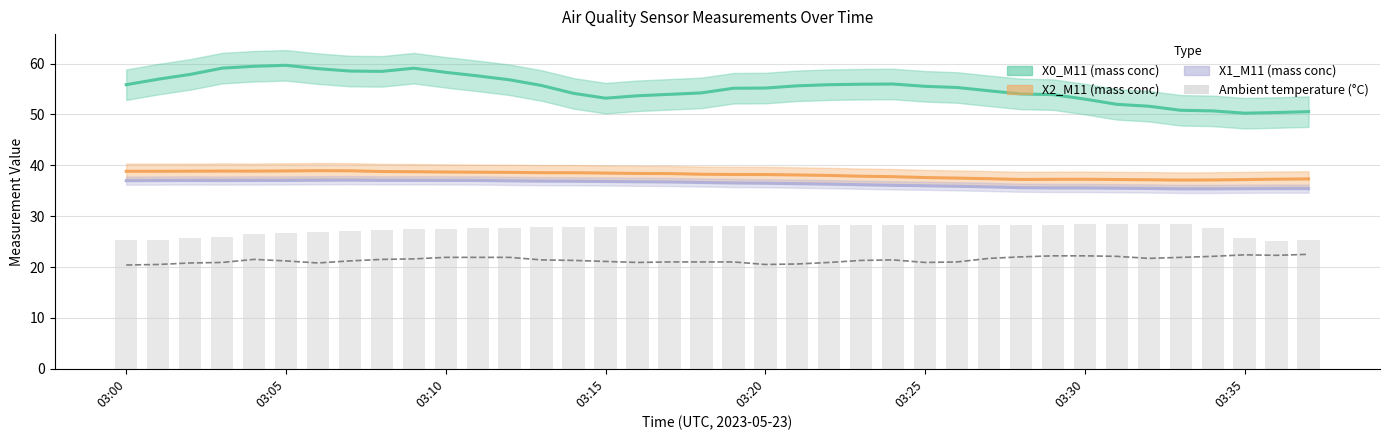

Reading right to left, transcribe all the data shown in this chart.

X0_M11 (mass conc): 50.5	50.4	50.2	50.7	50.8	51.6	52.0	53.0	53.9	54.0	54.6	55.3	55.5	56.0	55.9	55.8	55.6	55.2	55.1	54.2	53.9	53.7	53.2	54.1	55.7	56.8	57.6	58.3	59.1	58.5	58.5	59.0	59.6	59.5	59.1	57.9	56.9	55.8
X2_M11 (mass conc): 37.3	37.3	37.2	37.1	37.1	37.2	37.2	37.2	37.2	37.2	37.4	37.5	37.6	37.8	37.9	38.0	38.1	38.2	38.2	38.2	38.4	38.4	38.5	38.5	38.5	38.6	38.6	38.7	38.7	38.8	38.9	38.9	38.9	38.9	38.9	38.8	38.8	38.8
X1_M11 (mass conc): 35.4	35.4	35.4	35.4	35.4	35.4	35.5	35.5	35.5	35.6	35.8	35.9	36.0	36.1	36.2	36.3	36.4	36.5	36.5	36.6	36.7	36.8	36.8	36.9	36.9	36.9	37.0	37.0	37.0	37.0	37.1	37.1	37.0	37.0	37.0	37.0	37.0	37.0
Sample RH (%): 22.5	22.3	22.4	22.1	21.9	21.7	22.1	22.2	22.2	22.0	21.7	21.0	20.9	21.4	21.3	20.9	20.6	20.5	21.0	21.0	21.0	20.9	21.1	21.3	21.4	21.9	21.9	21.9	21.6	21.5	21.2	20.8	21.2	21.5	20.9	20.8	20.5	20.4
Ambient temperature (°C): 25.3	25.2	25.8	27.6	28.4	28.4	28.4	28.4	28.3	28.3	28.3	28.3	28.3	28.2	28.2	28.2	28.2	28.1	28.1	28.1	28.0	28.0	27.9	27.9	27.8	27.7	27.6	27.5	27.4	27.3	27.1	26.9	26.6	26.4	26.0	25.7	25.4	25.3